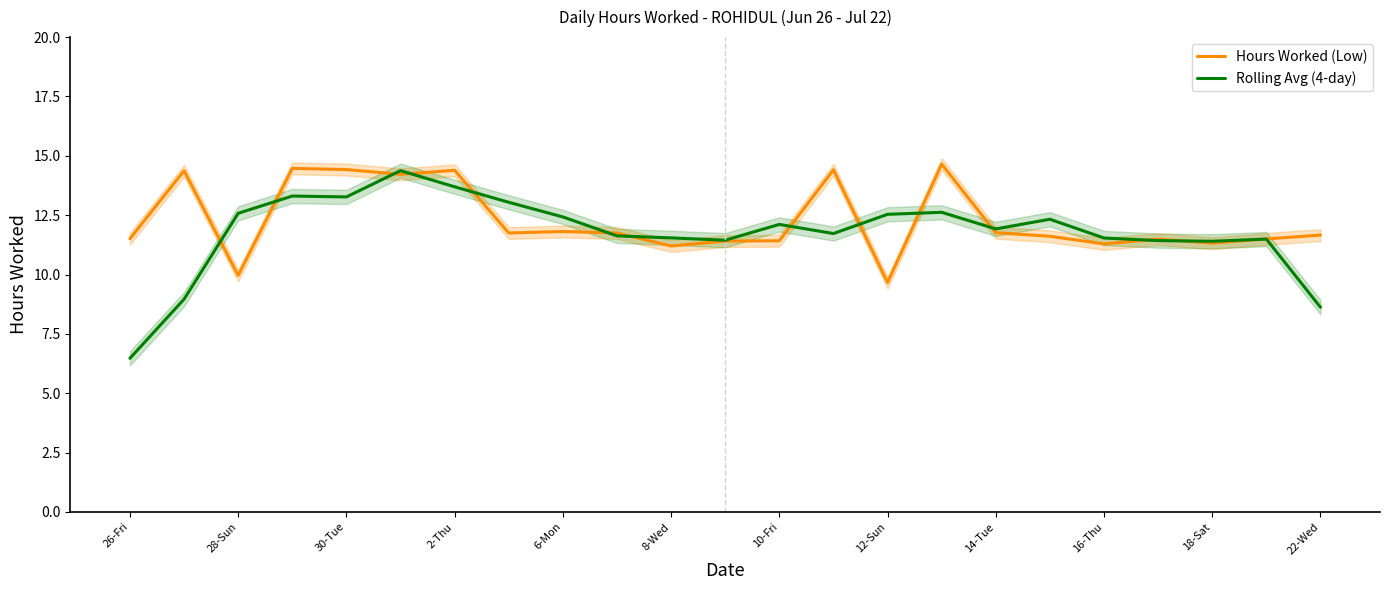

What is the sum of all Rolling Avg (4-day) values?

270.4